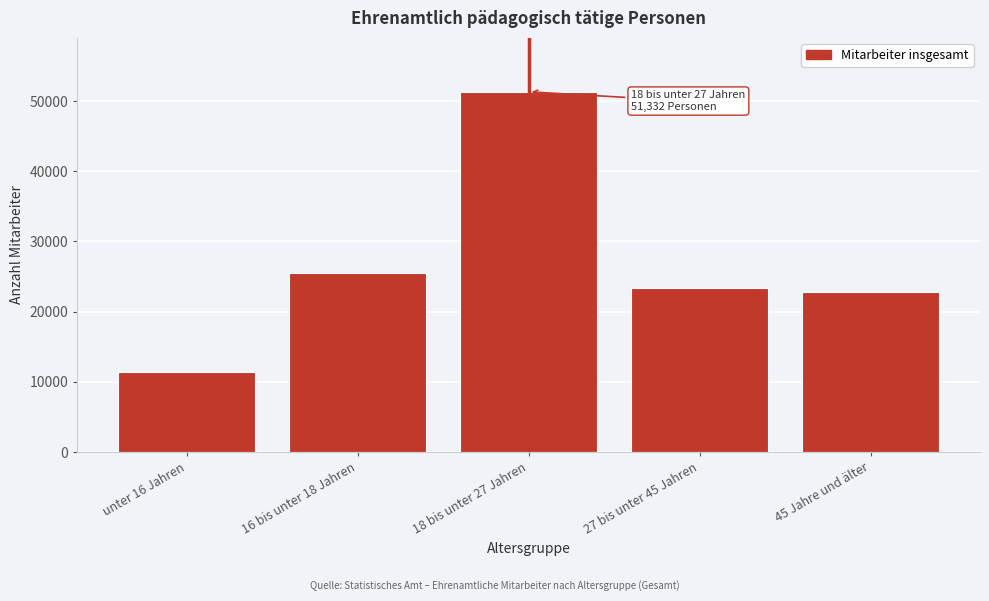

Reading left to right, what are all the values shown in this chart?

unter 16 Jahren=11389	16 bis unter 18 Jahren=25516	18 bis unter 27 Jahren=51332	27 bis unter 45 Jahren=23334	45 Jahre und älter=22766